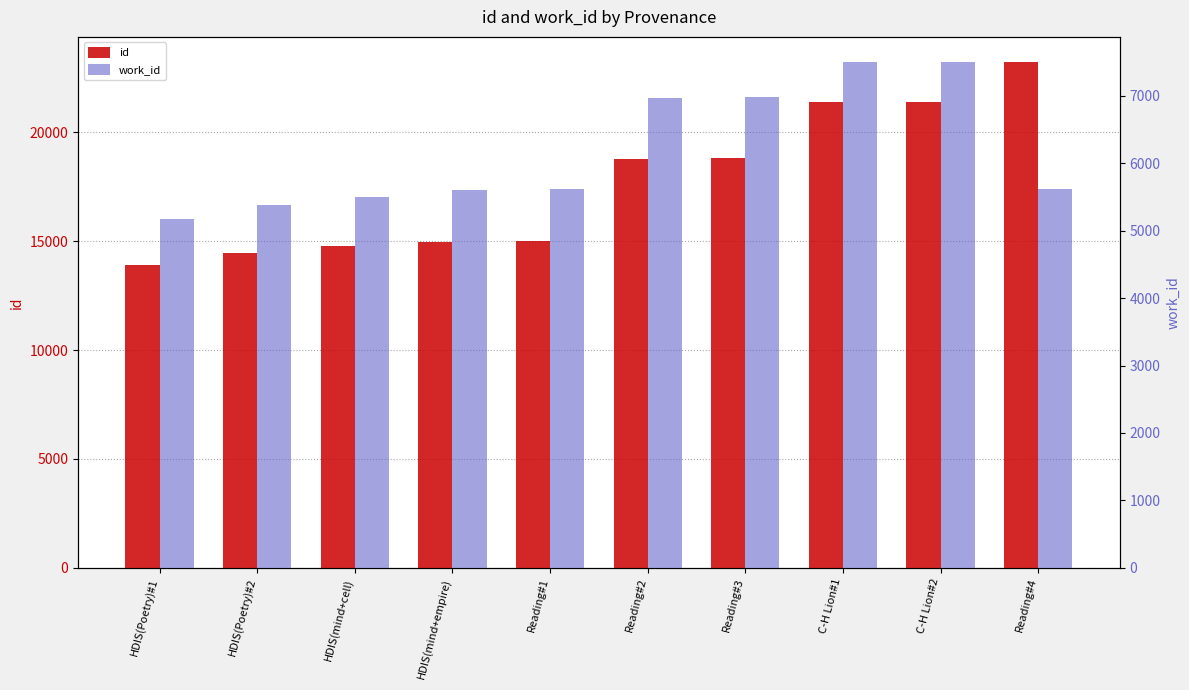

How many data points in work_id are above 5612?

4